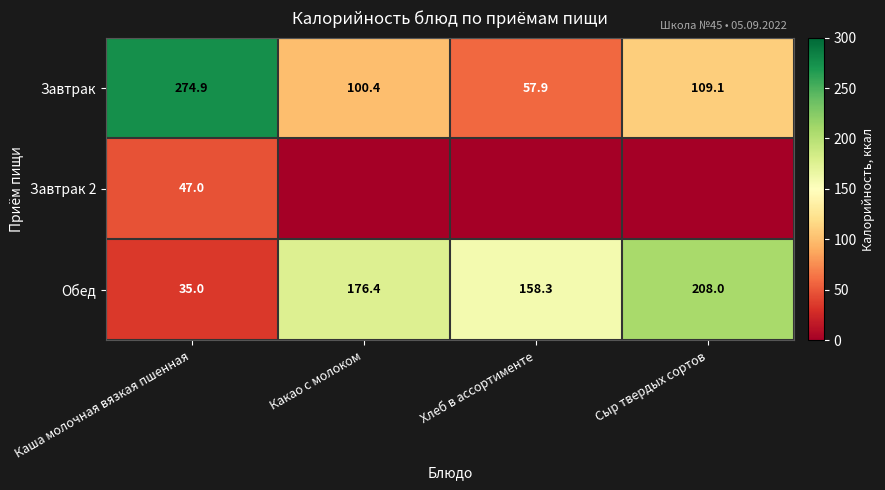

Between Хлеб в ассортименте and Каша молочная вязкая пшенная, which is larger?

Каша молочная вязкая пшенная